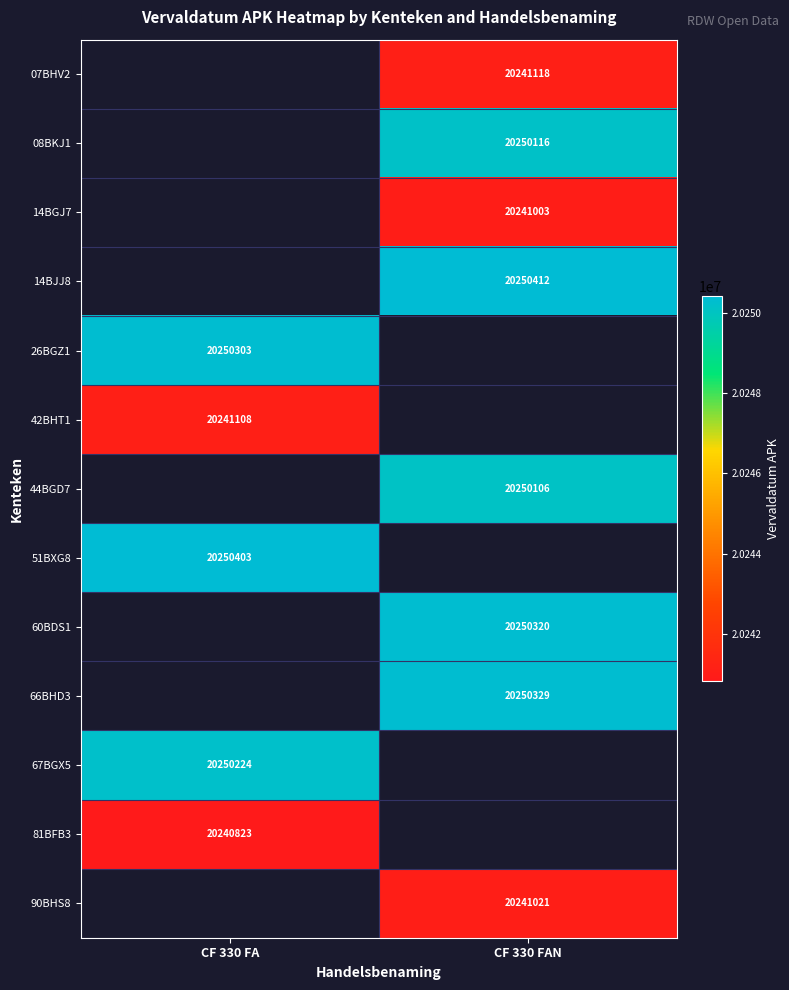

The 08BKJ1 series shows 20250116 at CF 330 FAN. True or false?

True